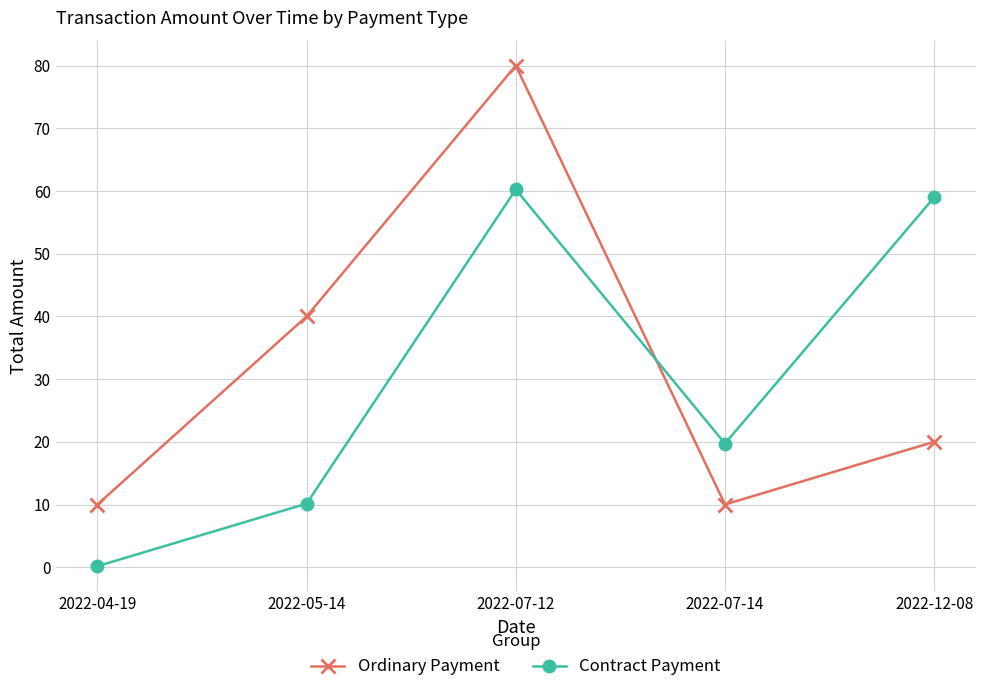

What is the maximum value for Contract Payment?

60.2